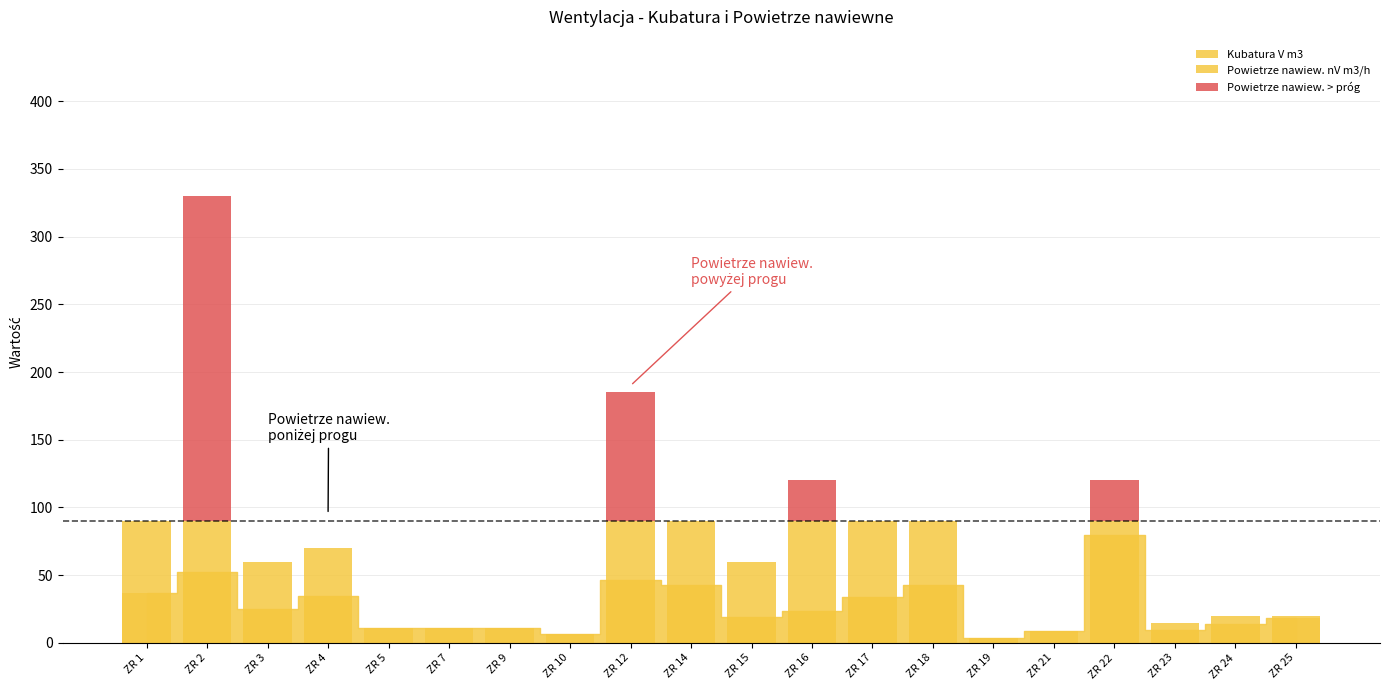

Reading left to right, list all the values displayed in this chart.

ZR 1=37.0	ZR 2=52.6	ZR 3=25.3	ZR 4=34.8	ZR 5=10.9	ZR 7=11.2	ZR 9=10.8	ZR 10=6.6	ZR 12=46.1	ZR 14=42.6	ZR 15=19.3	ZR 16=23.5	ZR 17=34.1	ZR 18=43.1	ZR 19=3.3	ZR 21=9.1	ZR 22=79.7	ZR 23=9.2	ZR 24=14.1	ZR 25=18.1